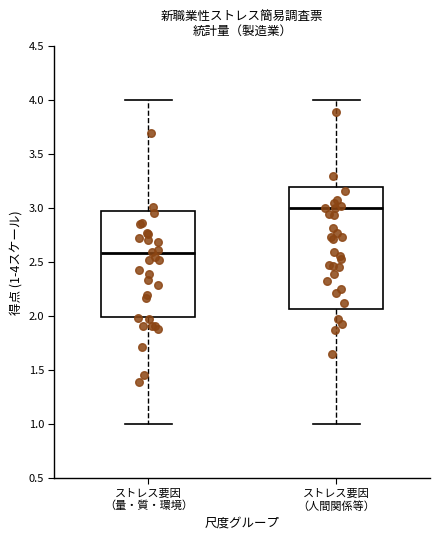

Comparing the boxes themselves (not the whiskers), which one is the tallest?

ストレス要因 （人間関係等）